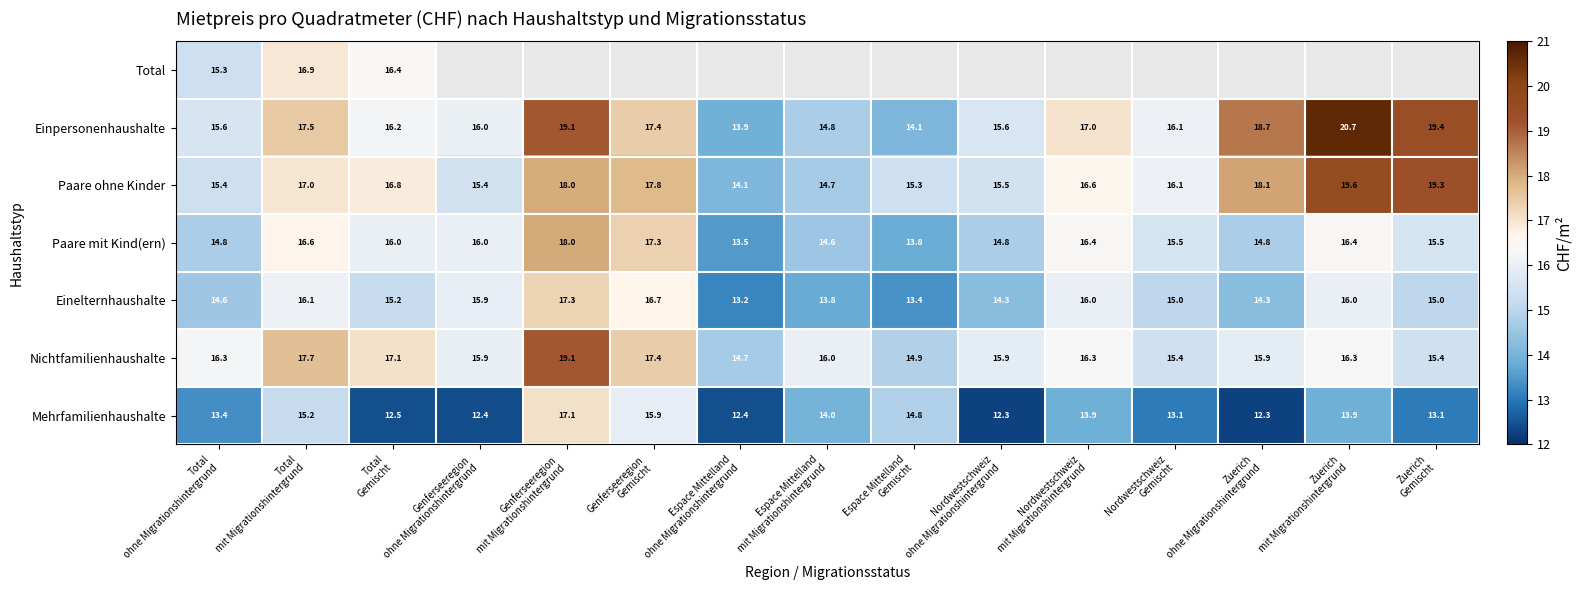

Which category has the highest value across all series?

Zuerich
mit Migrationshintergrund